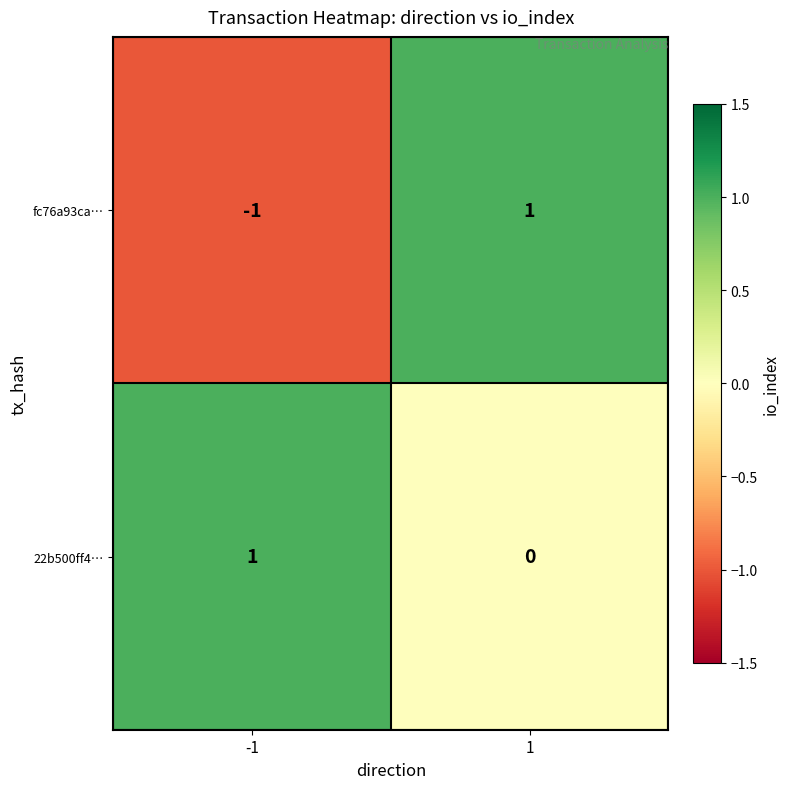

At 1, list the series in order from smallest to largest.

22b500ff4…, fc76a93ca…